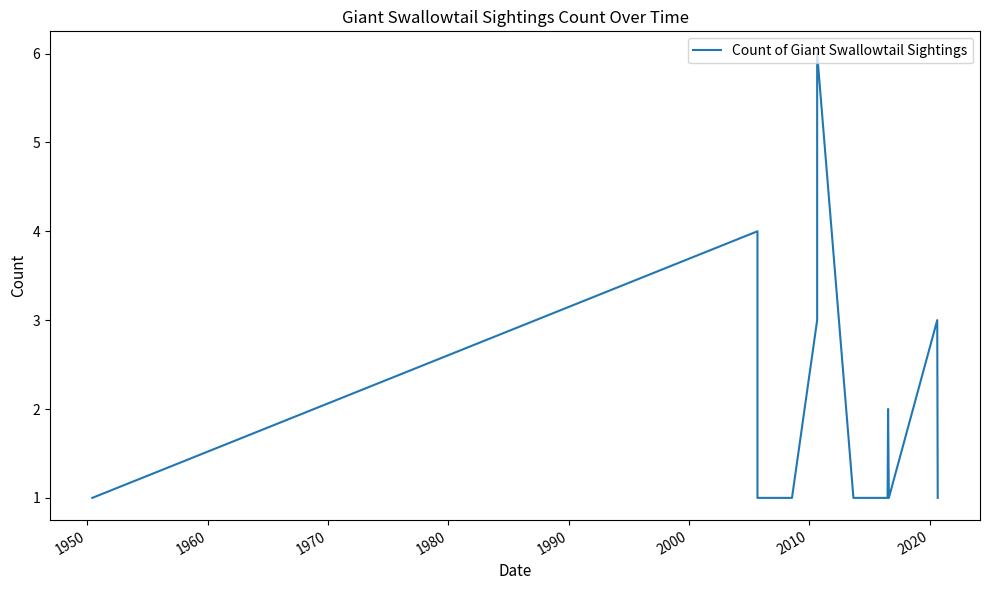

How many distinct data groups are displayed?

1